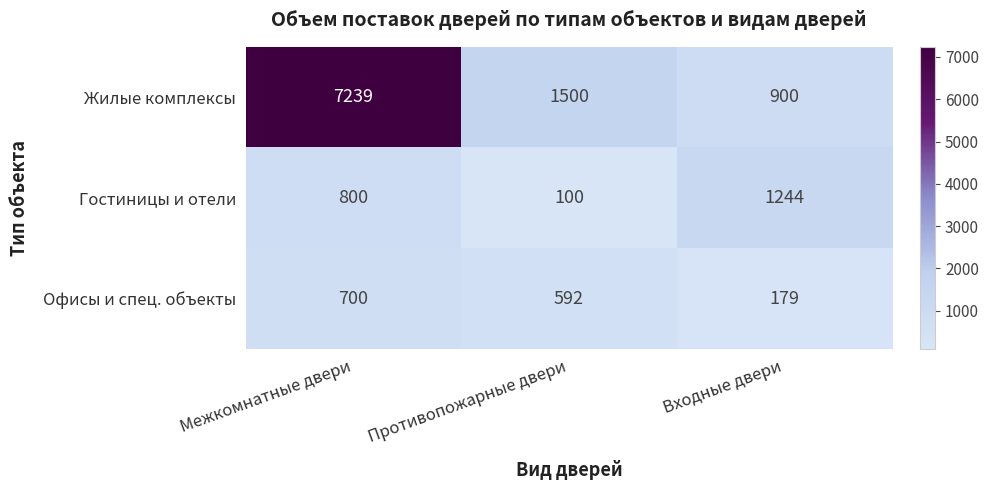

At which label is Гостиницы и отели closest to 672?

Межкомнатные двери